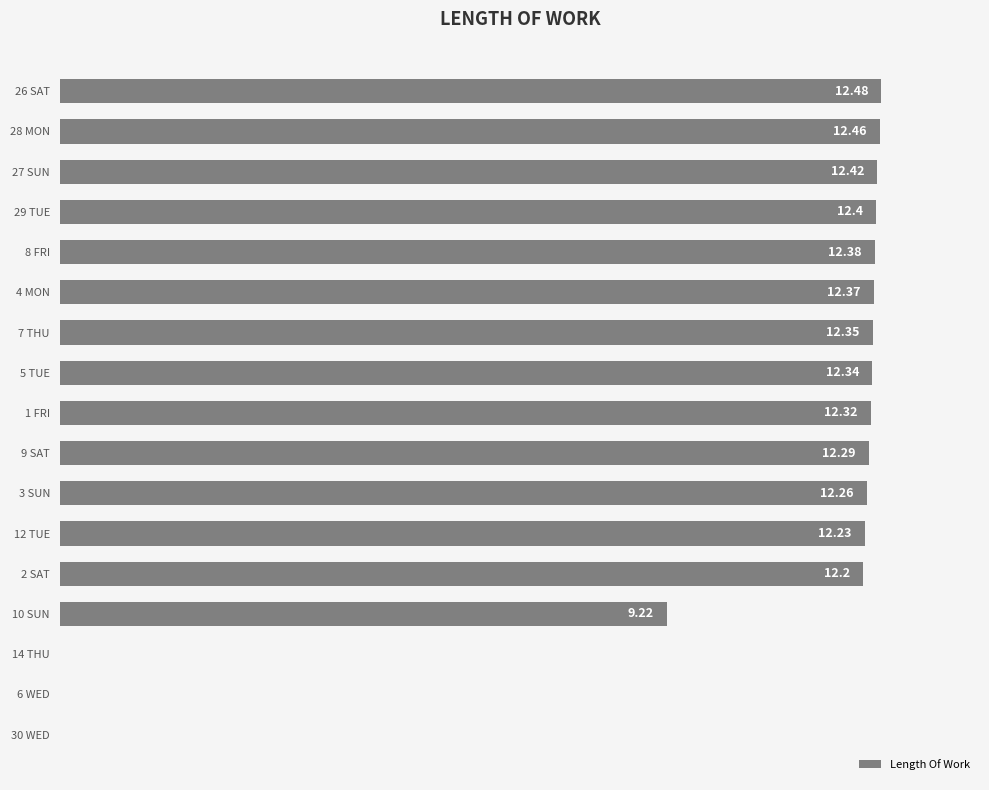

Are the bars horizontal?

Yes